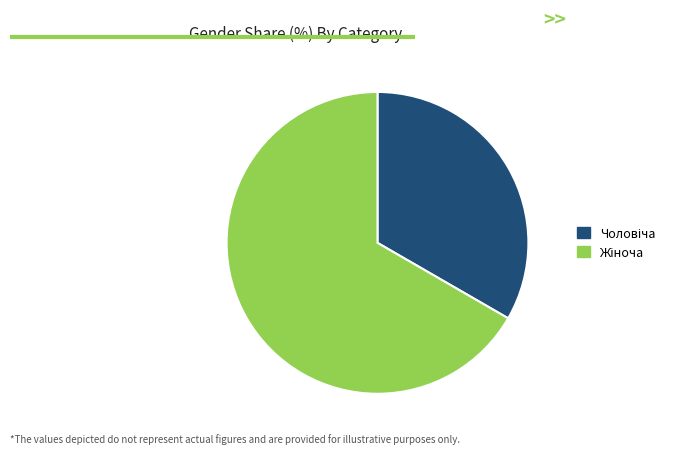

Does any single category account for the majority?

Yes